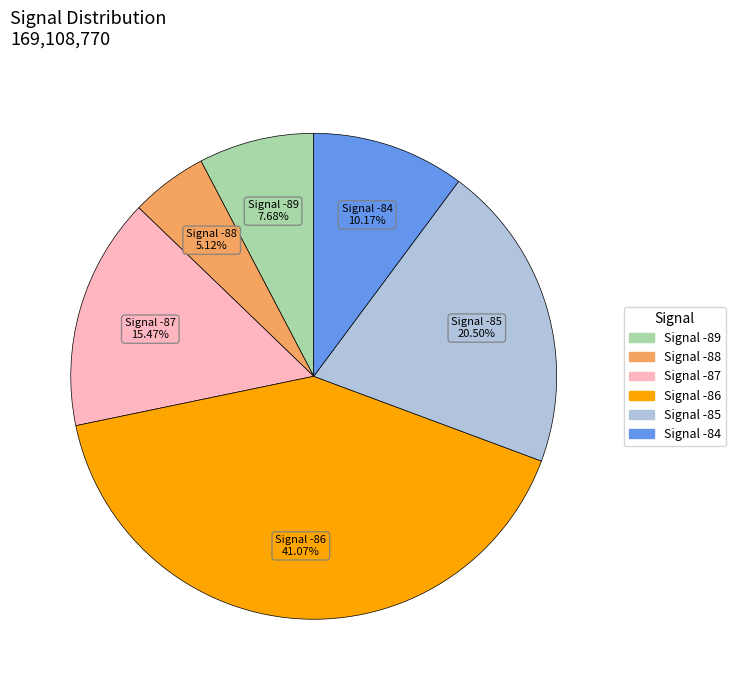

Does any single category account for the majority?

No